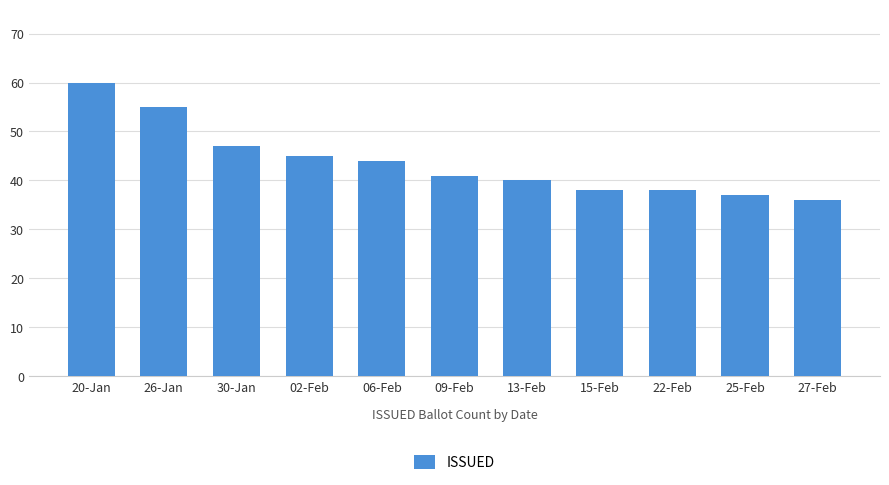

How many series are shown in this chart?

1